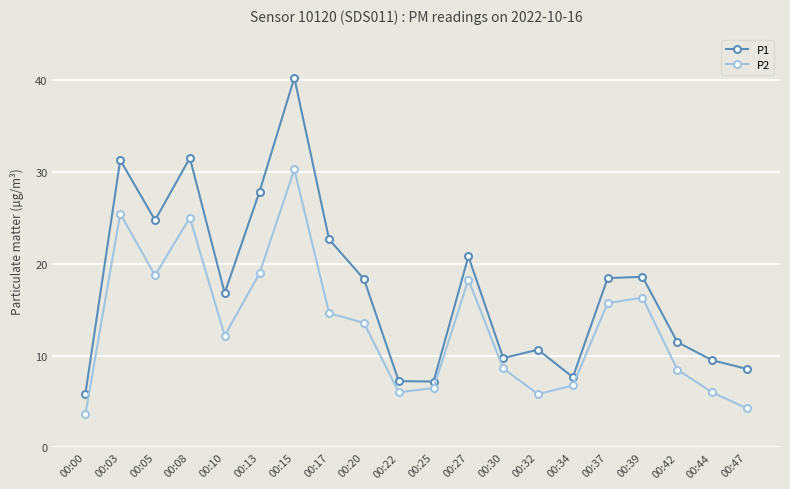

What is the maximum value shown in the chart?

40.3